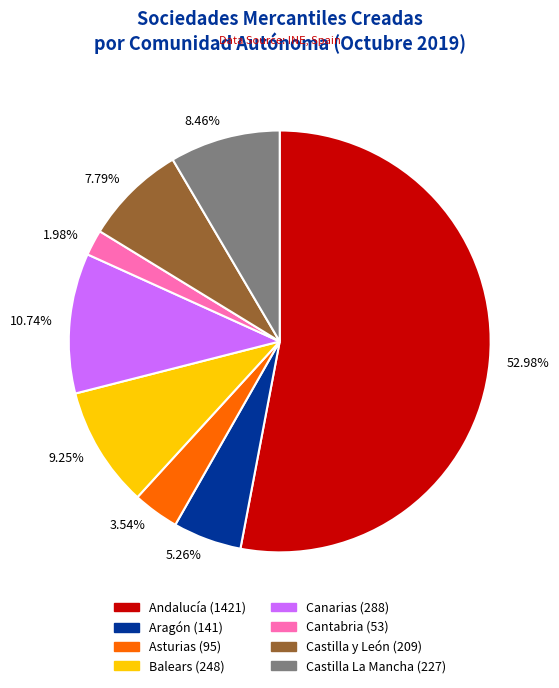

To the nearest percent, what is the difference between the largest and smallest slice percentages?

51%